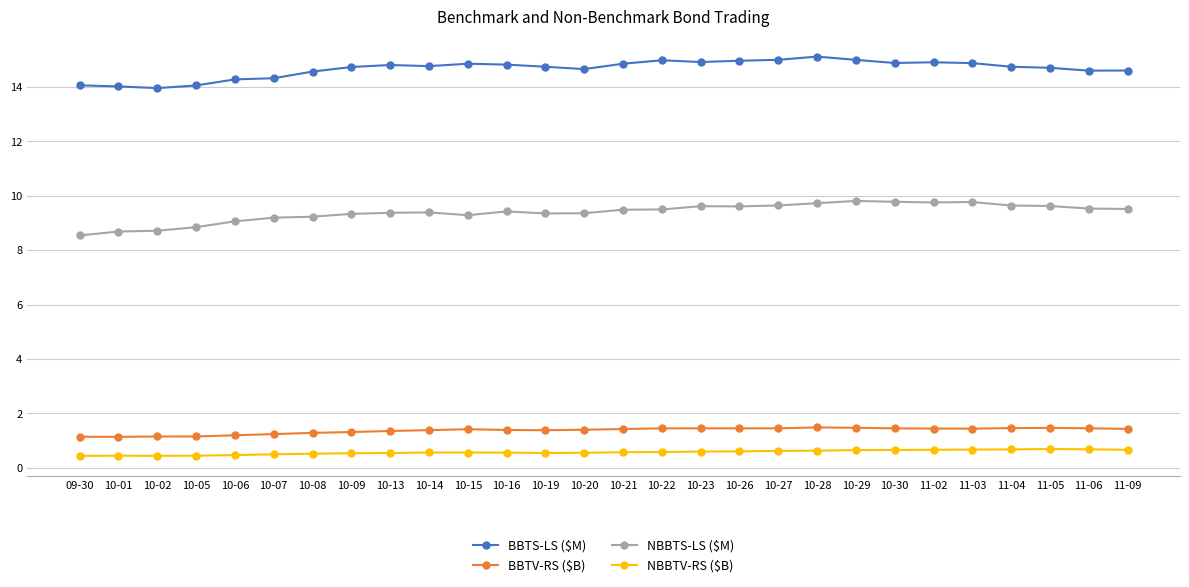

True or false: BBTV-RS ($B) has more than 0 interior local peaks.

True